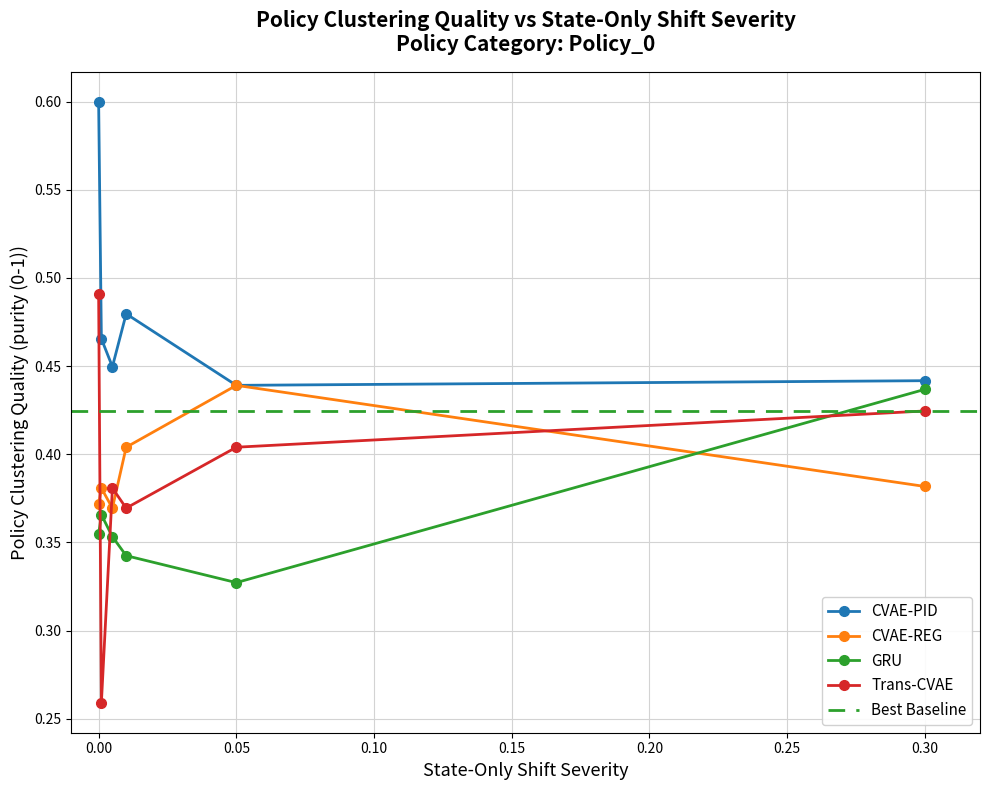

True or false: CVAE-REG and Trans-CVAE cross at least once.

True